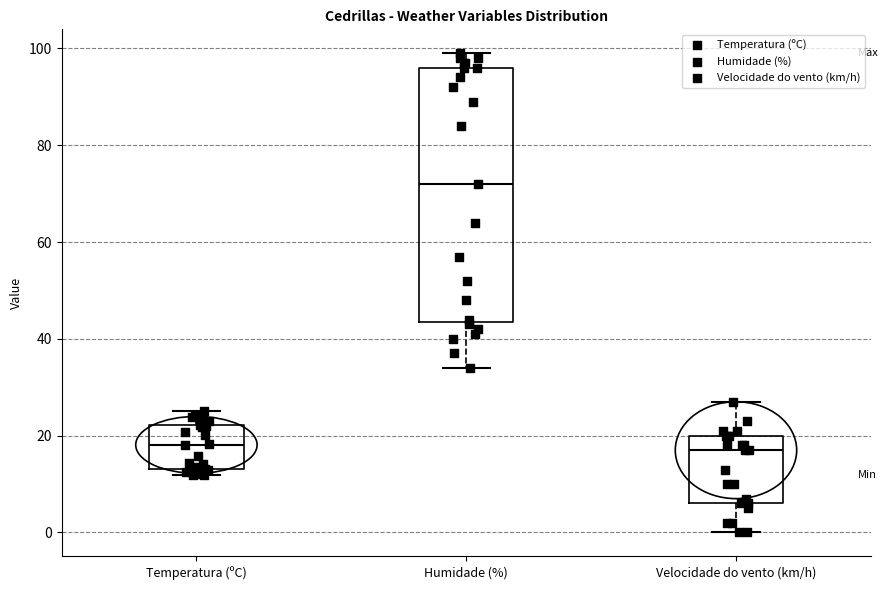

Where is the lower edge of the box for Humidade (%) on the y-axis? The values are not printed on the chart, so give them approximately, as read against the axis.

44